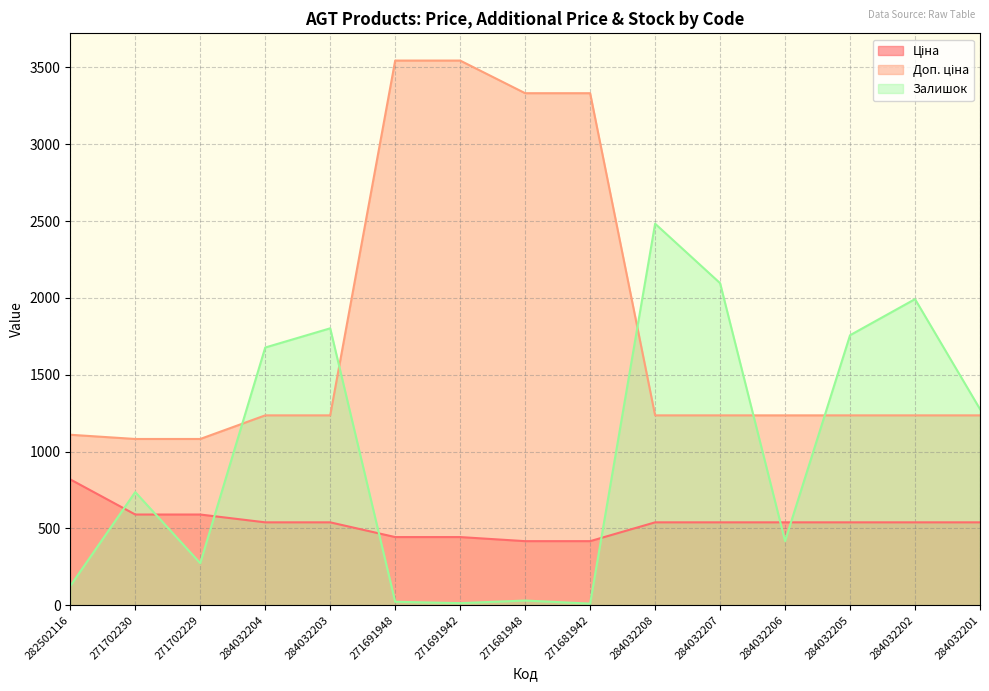

What is the label of the 7th point from the left?

271691942